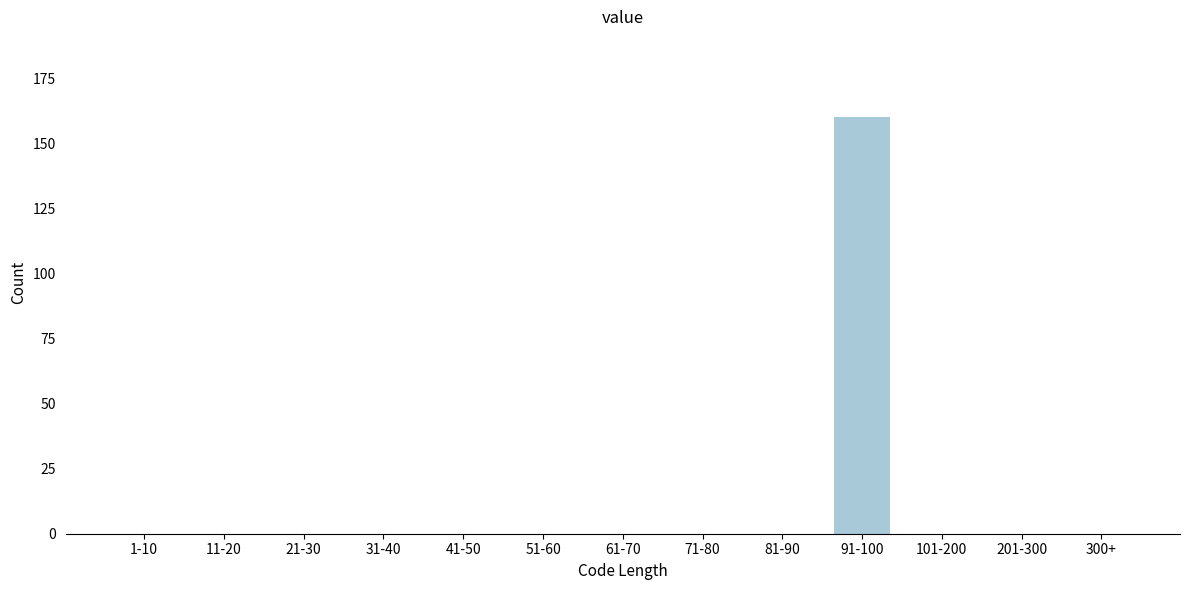

Reading left to right, list all the values displayed in this chart.

1-10=0	11-20=0	21-30=0	31-40=0	41-50=0	51-60=0	61-70=0	71-80=0	81-90=0	91-100=160	101-200=0	201-300=0	300+=0